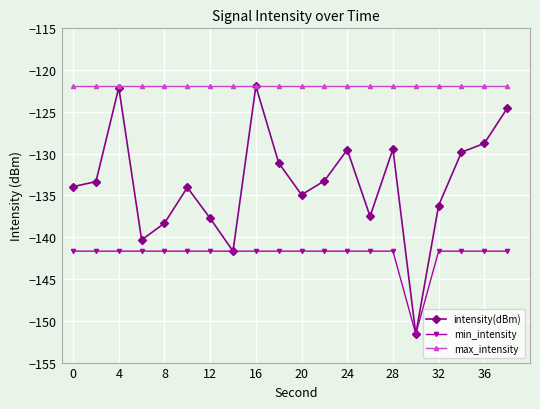

True or false: min_intensity and max_intensity intersect in this chart.

False